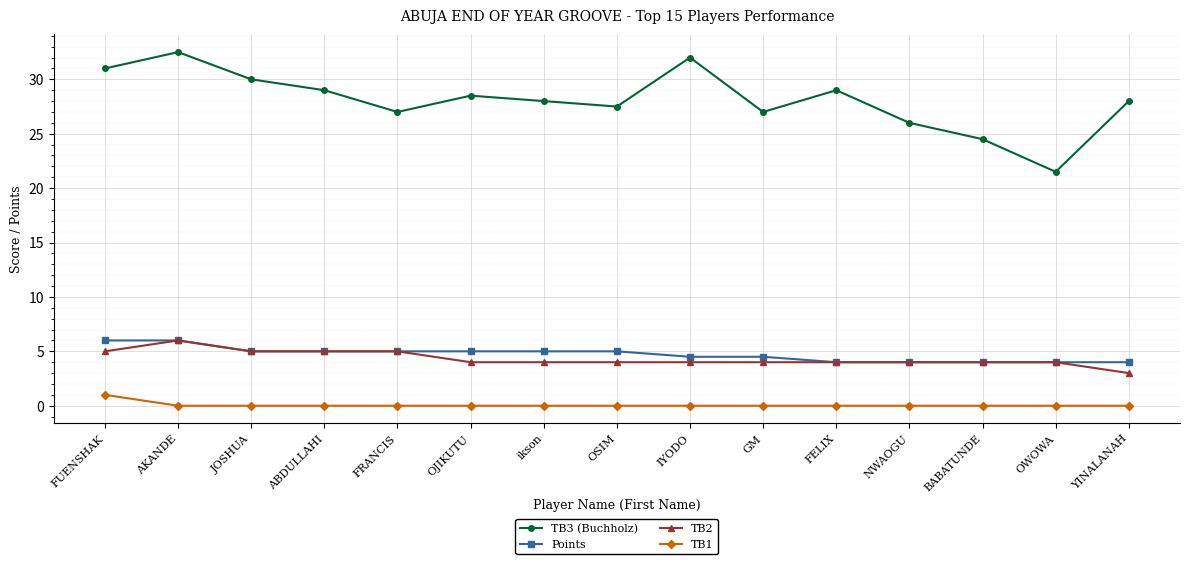

True or false: TB2 and TB1 cross at least once.

False